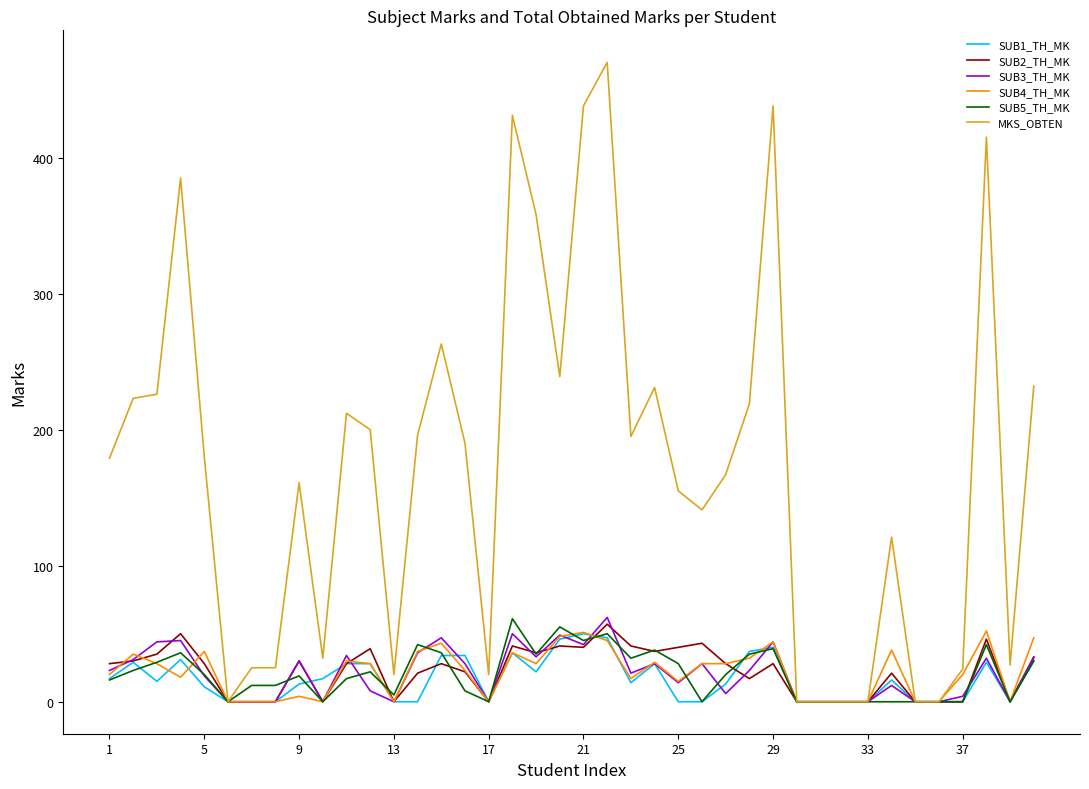

What is the greatest value displayed?

470